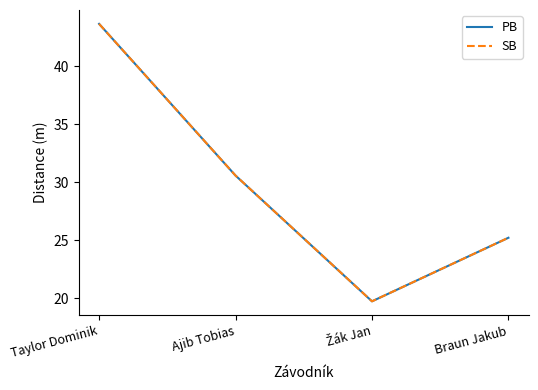

What is the minimum value shown in the chart?

19.7